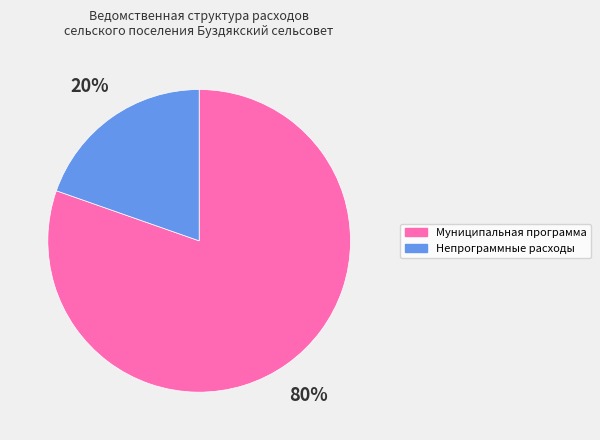

Is it true that Муниципальная программа is 75% of the pie?

False